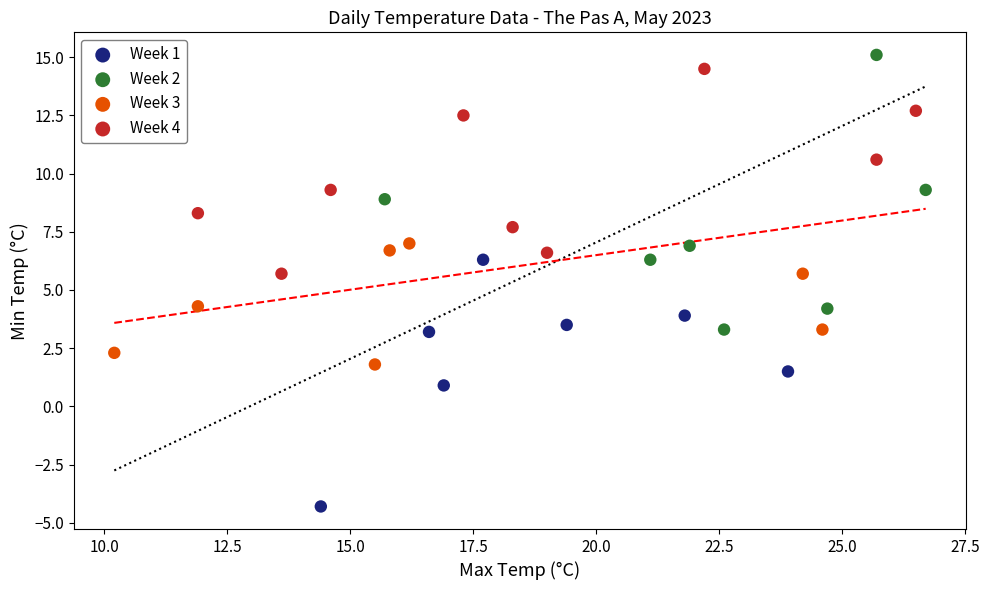

Which series reaches the minimum Y coordinate?

Week 1